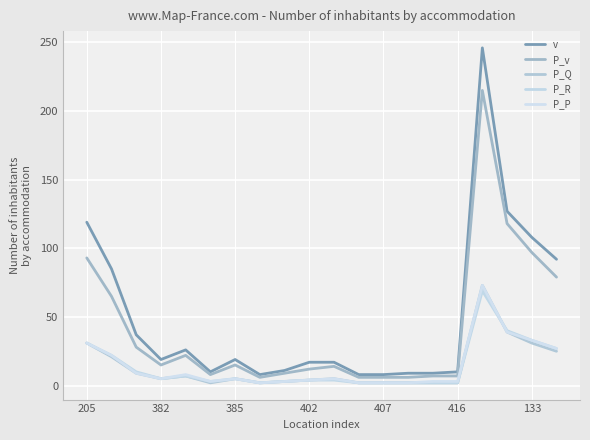

True or false: v and P_P cross at least once.

False